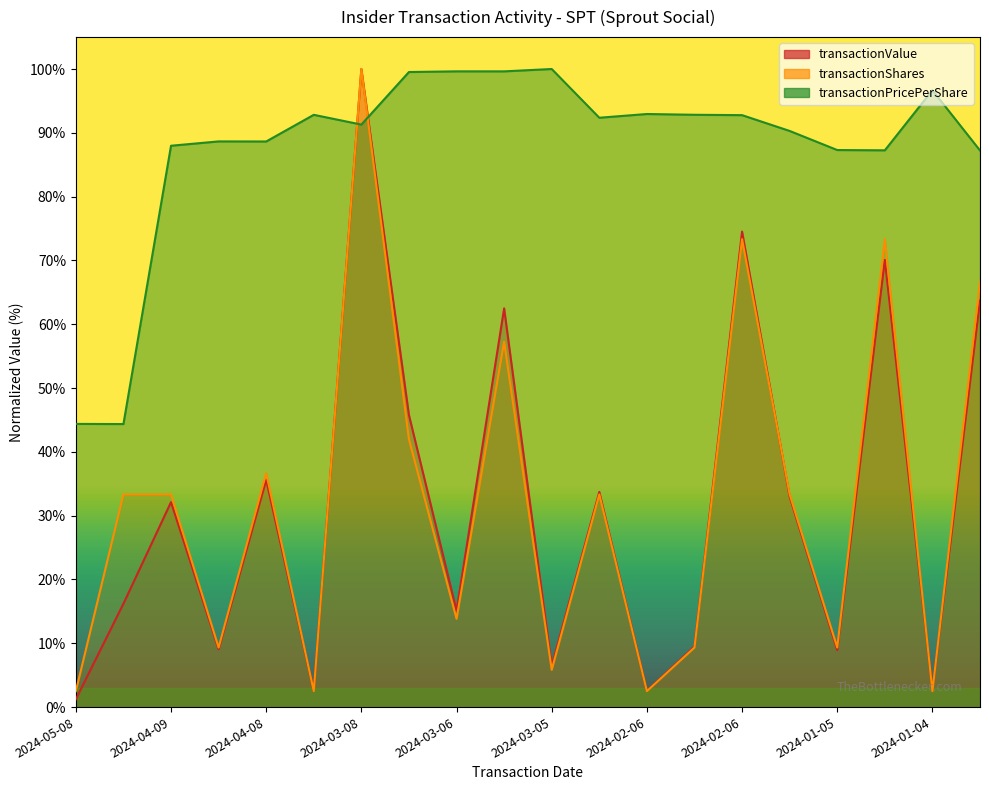

After their last crossing, which series has the higher values: transactionShares or transactionValue?

transactionShares